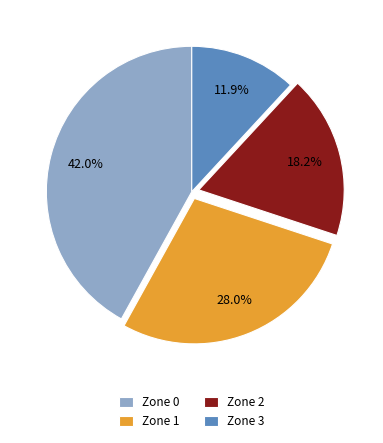

To the nearest percent, what is the combined percentage of Zone 1 and Zone 0?

70%